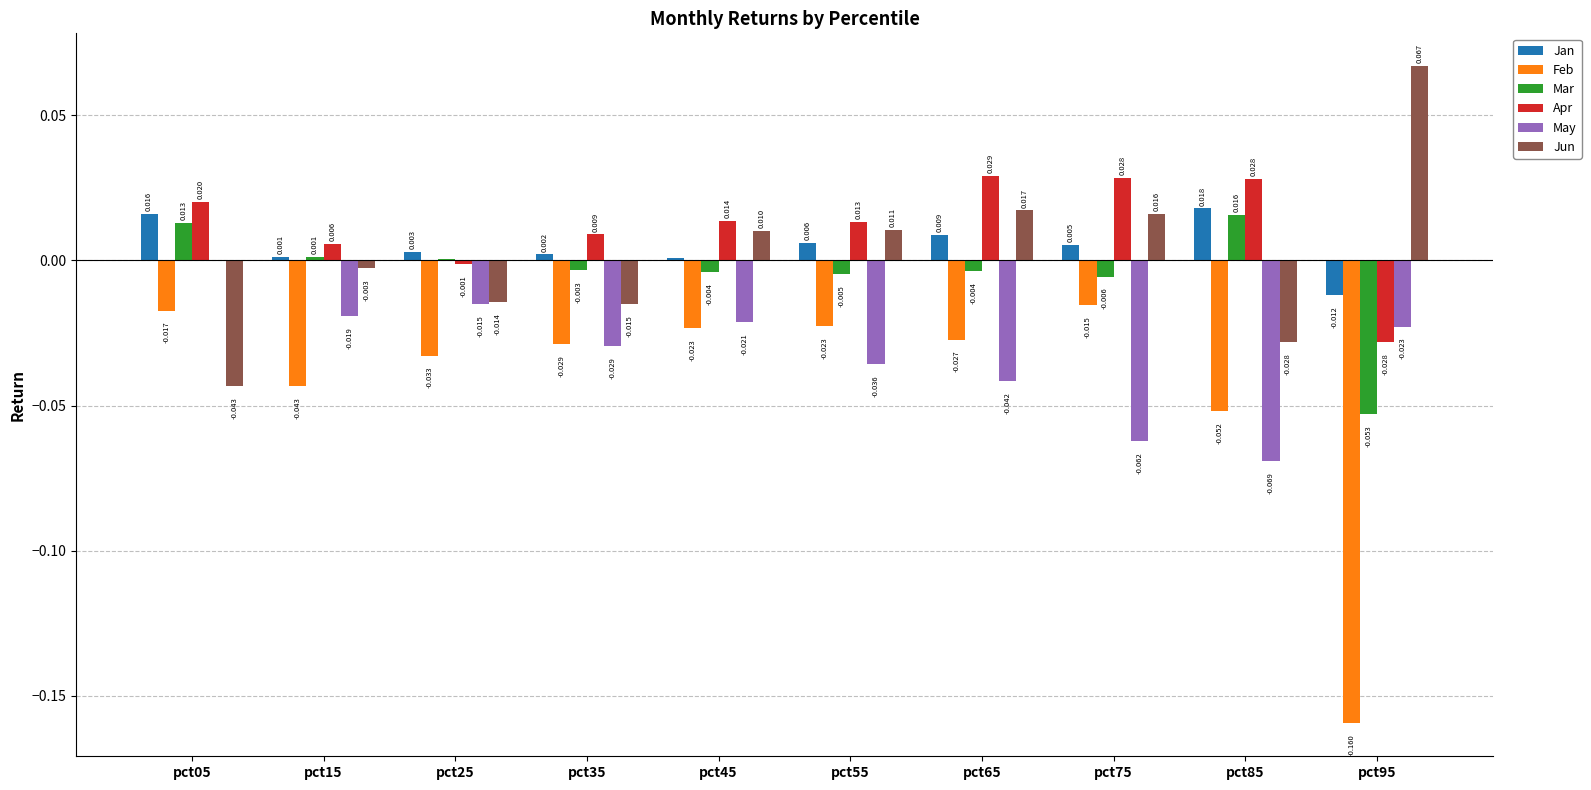

Between pct25 and pct95, which series saw the biggest shift?

Feb